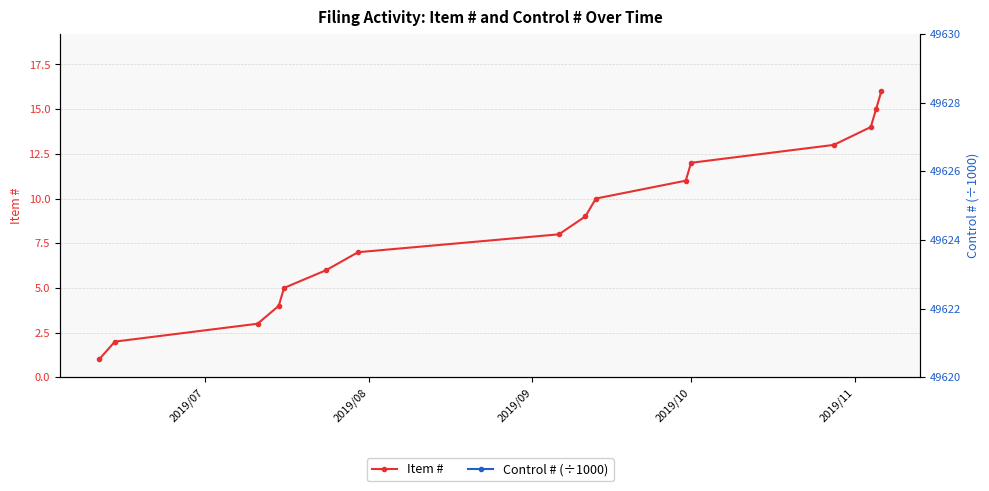

What is the value of the Control # (÷1000) point at the 14th from the left?

49.6